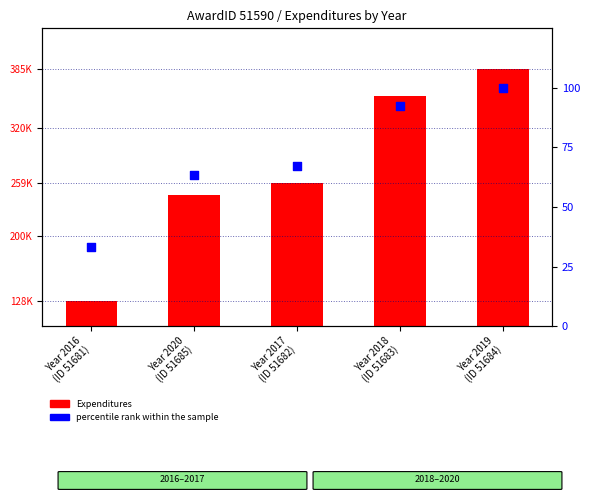

Which series has the widest spread of Y values?

Expenditures